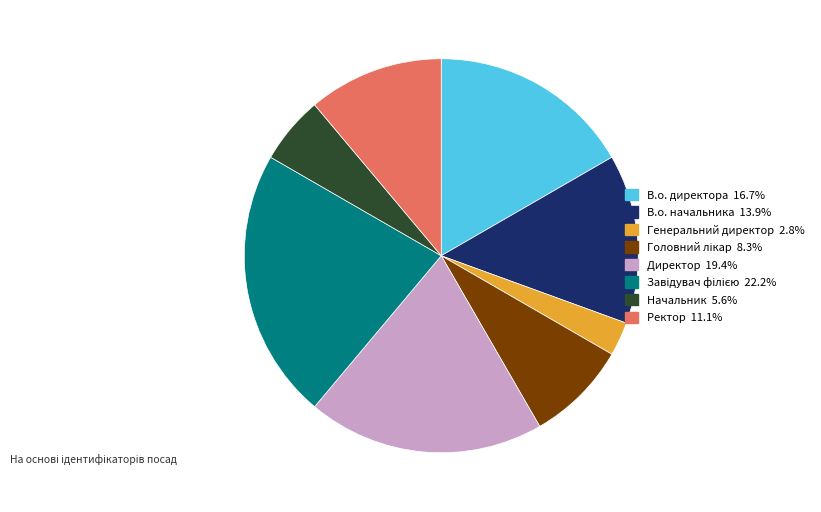

Which has a higher value, В.о. начальника or Генеральний директор?

В.о. начальника